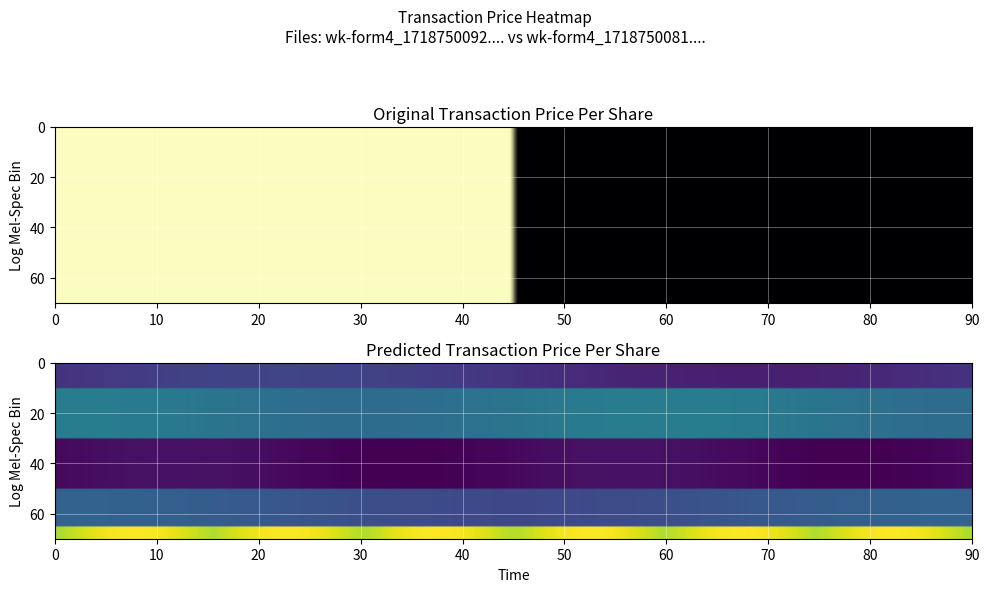

What is the sum of all wk-form4_1718750081.xml values?

6.5